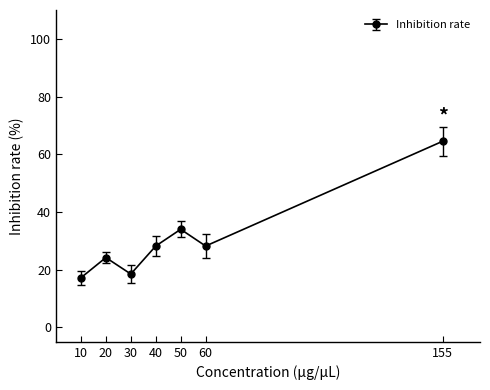

Where is the data nearest to the value 40?

50